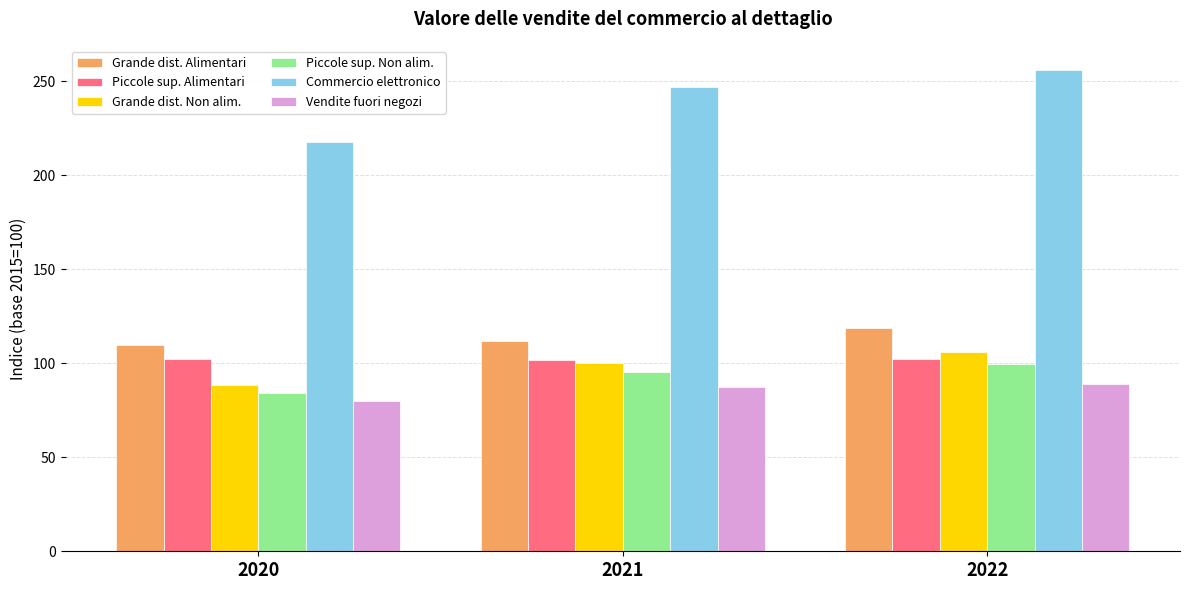

At which category is the sum across all series the highest?

2022